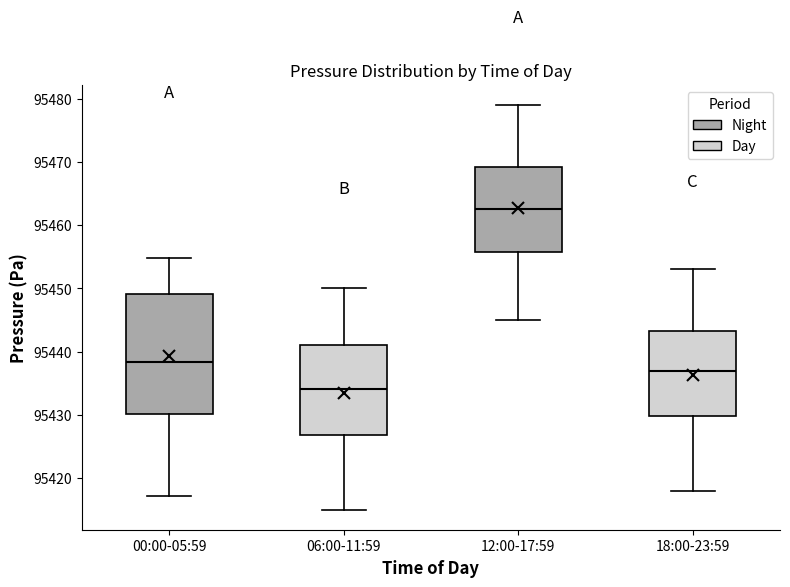

Which box's median line is the lowest?

06:00-11:59